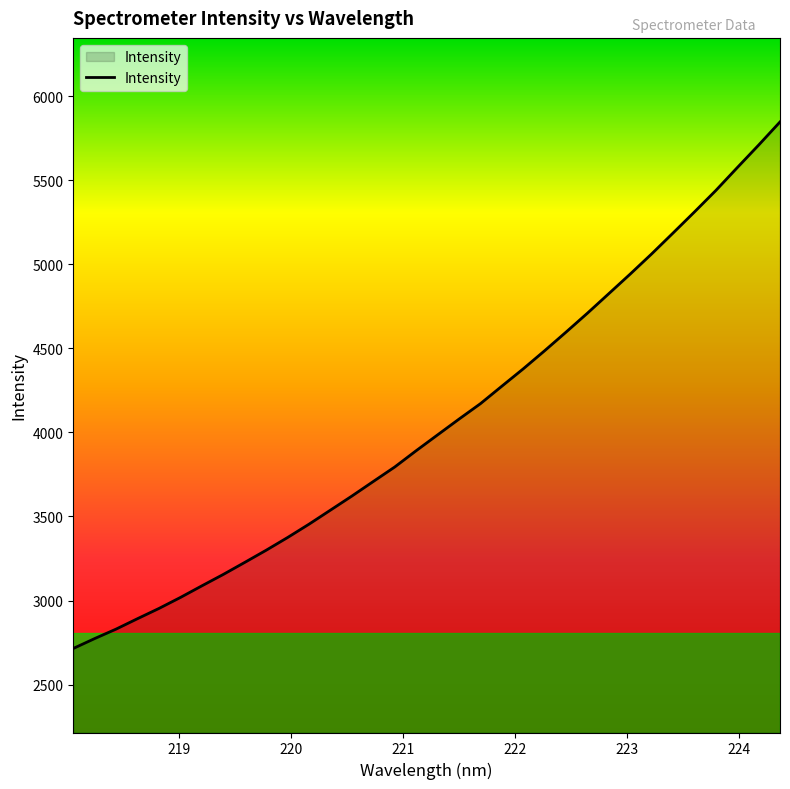

What is the difference between the maximum and minimum values?

3132.5